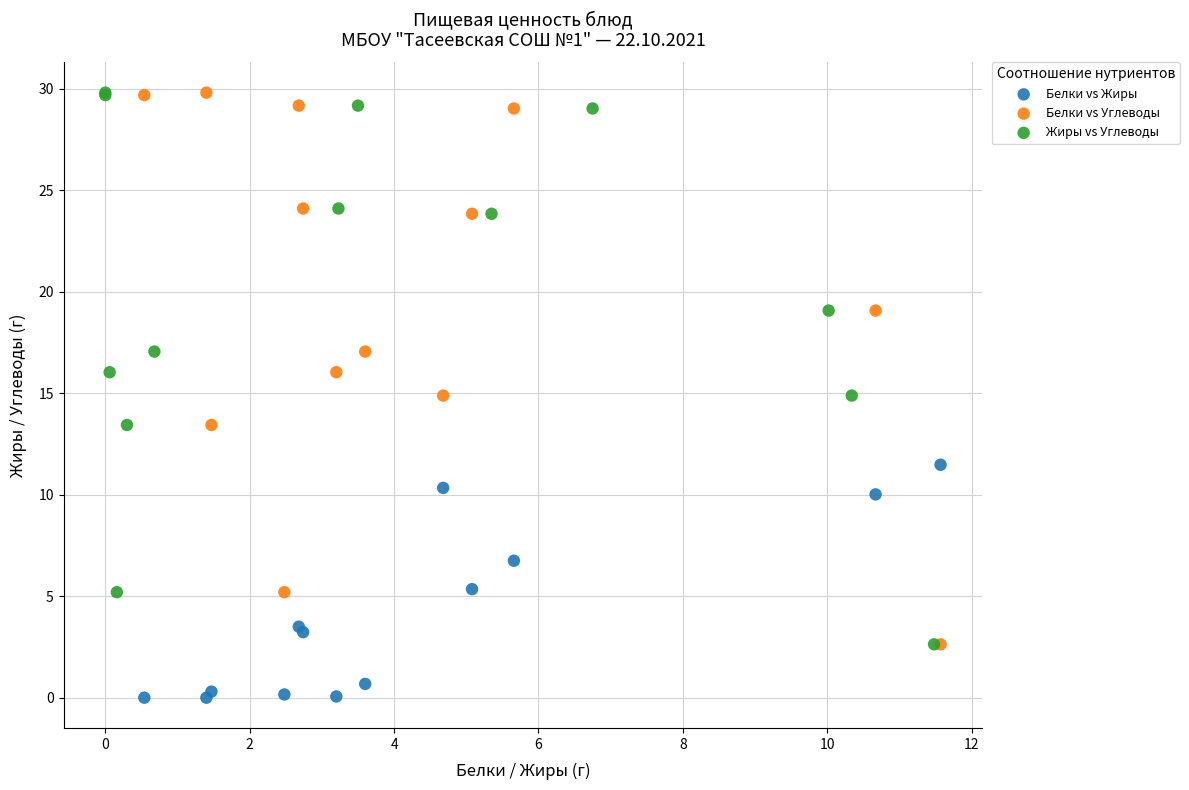

Which series contains the lowest Y value?

Белки vs Жиры